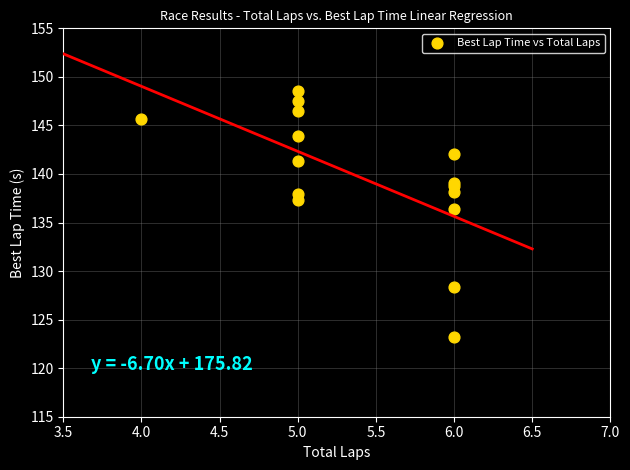

What Y value in the scatter plot is closest to 135?

136.4